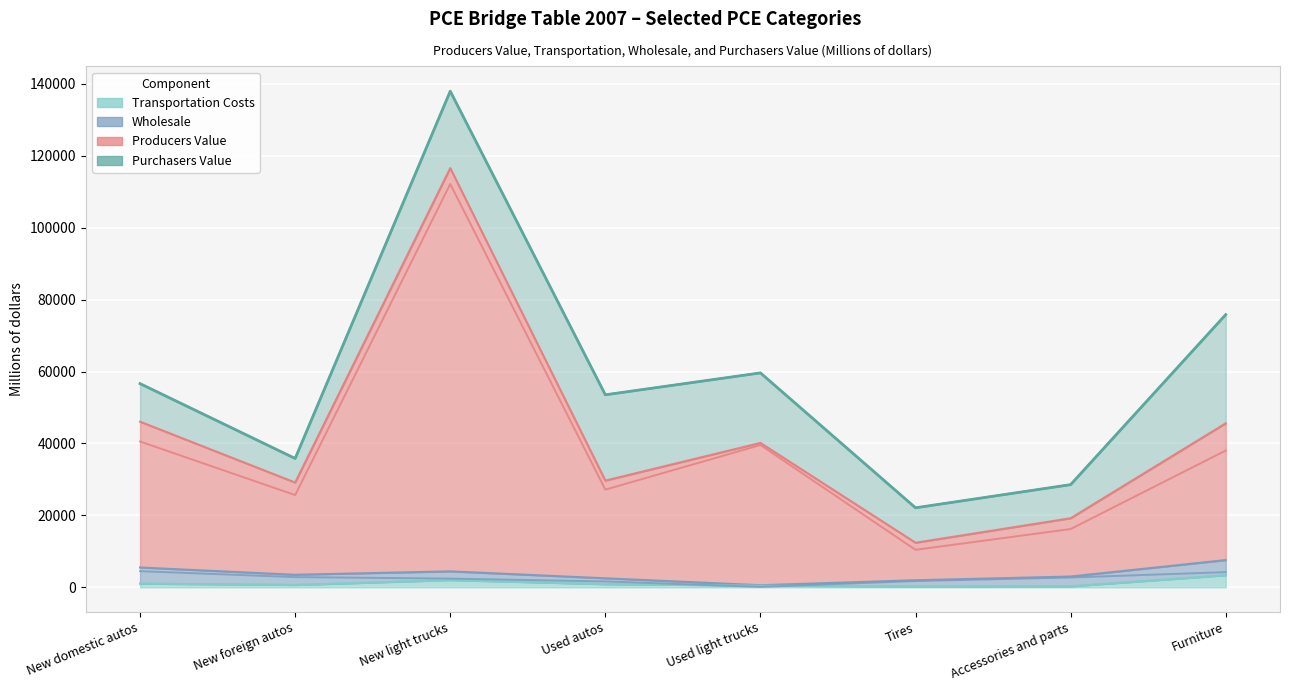

Where does the Wholesale series first go above 2731?

New domestic autos